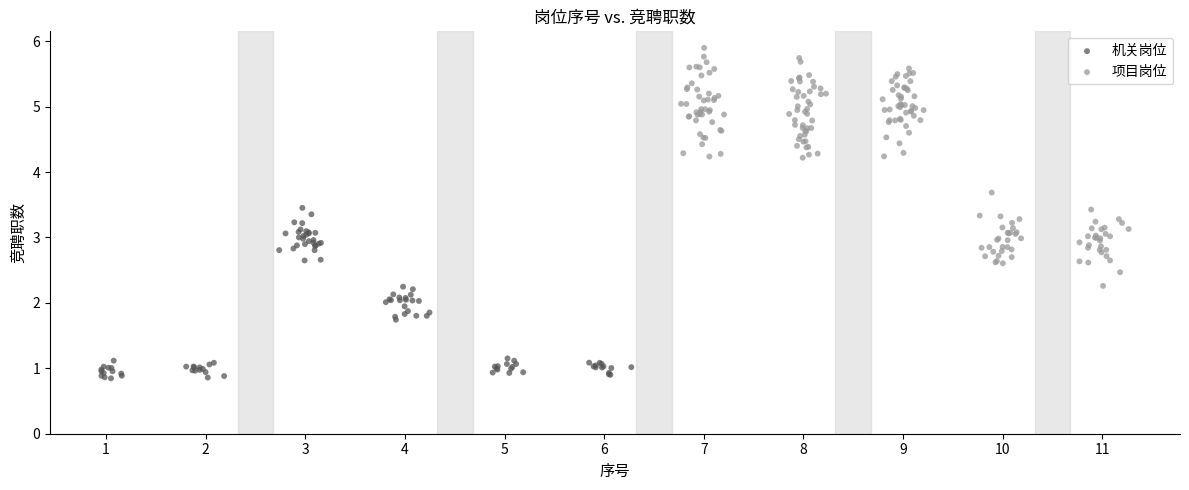

What are all the series names shown in the legend?

机关岗位, 项目岗位